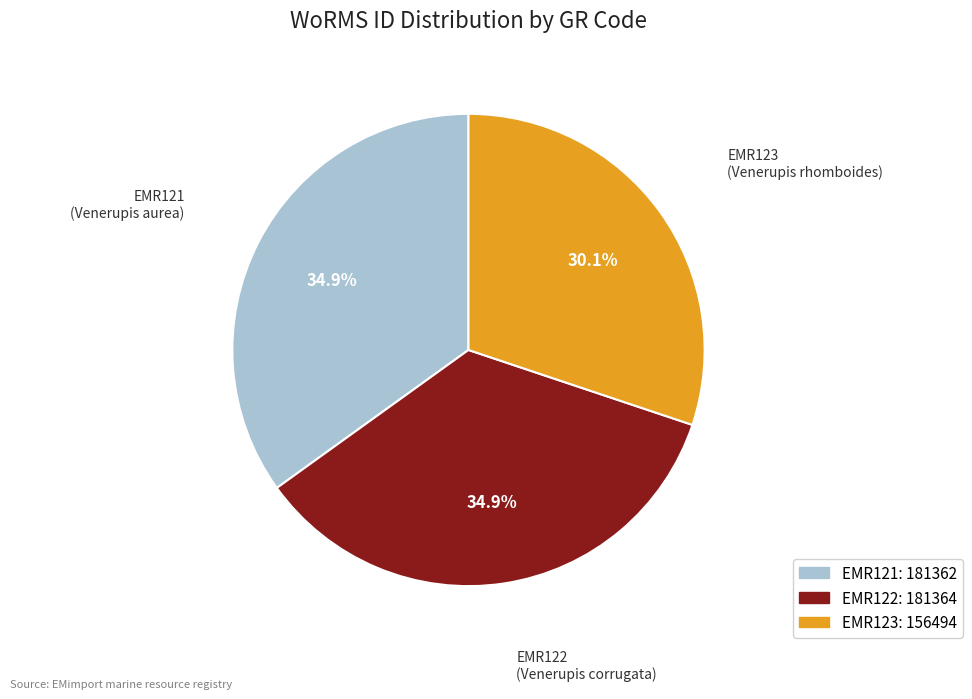

To the nearest percent, what portion does EMR122 represent?

35%